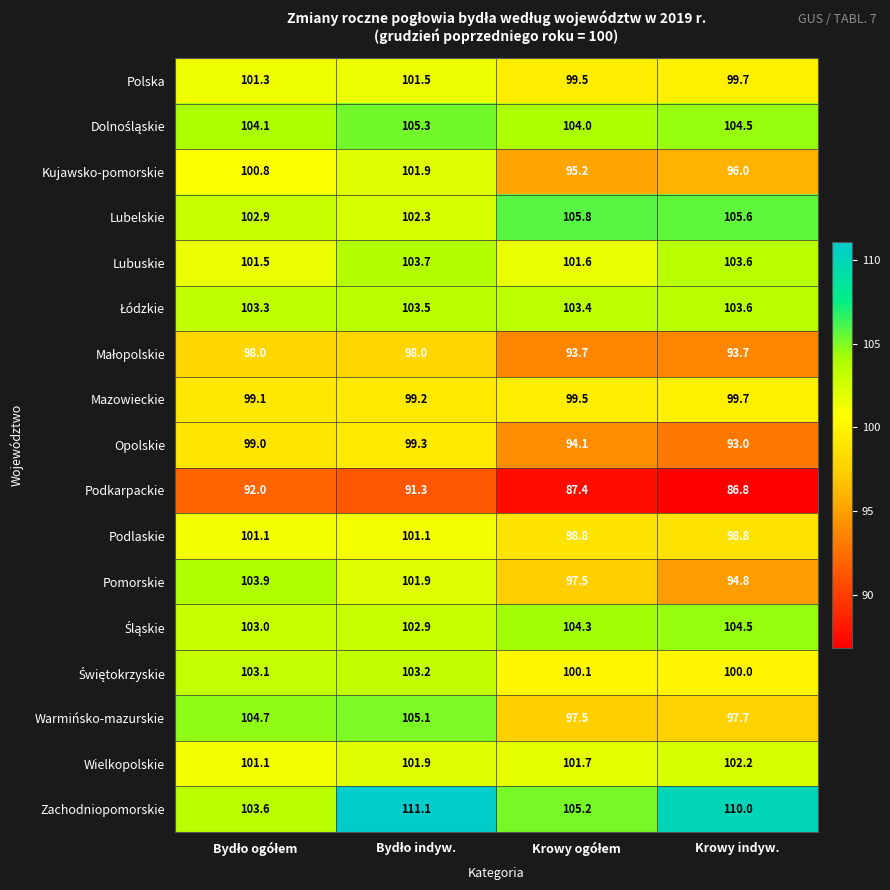

Which series has the widest spread of values?

Pomorskie